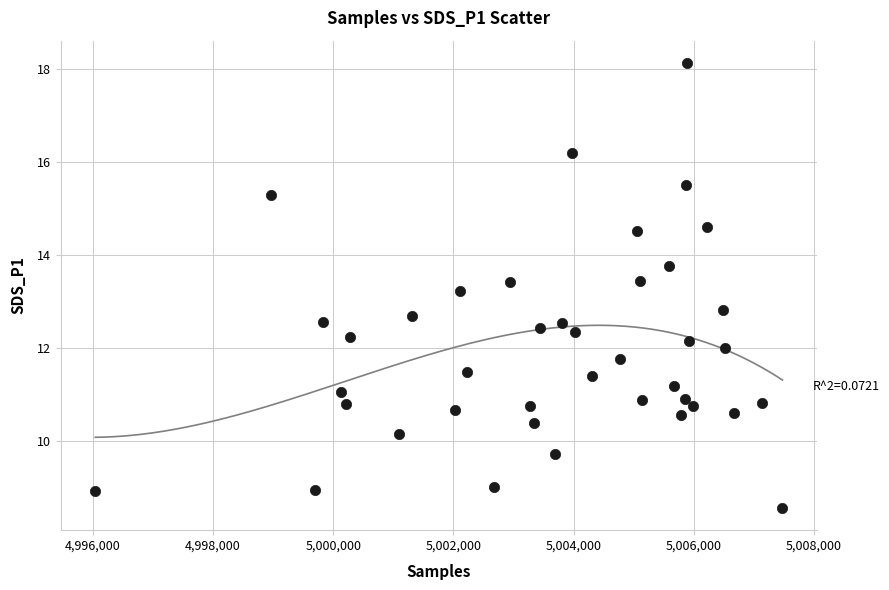

What is the range of Y values (max minus min)?

9.6